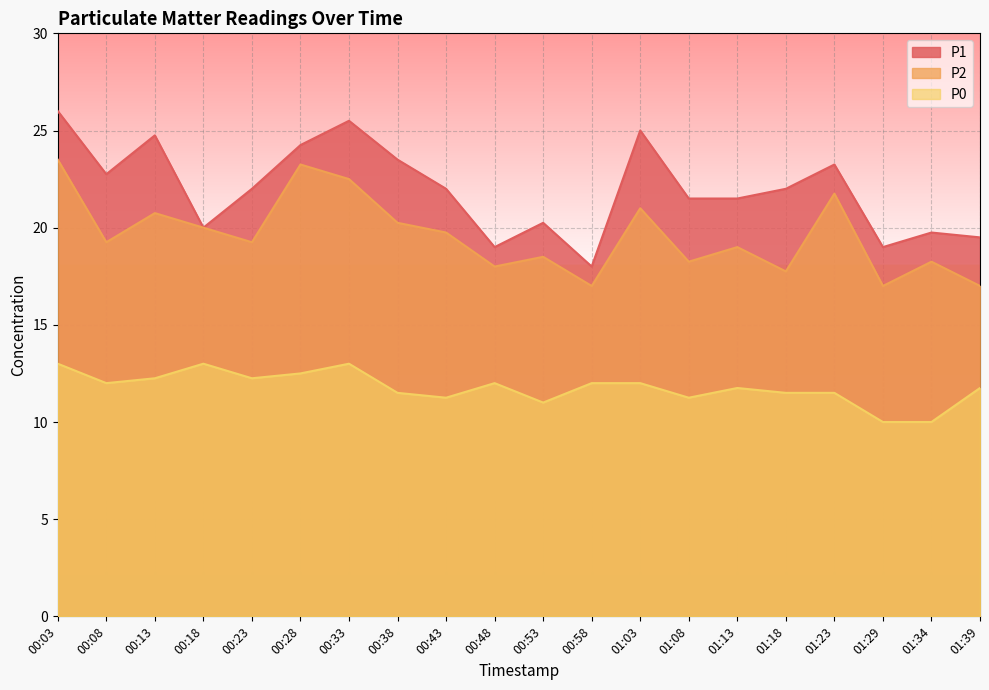

How many lines are shown in the chart?

3